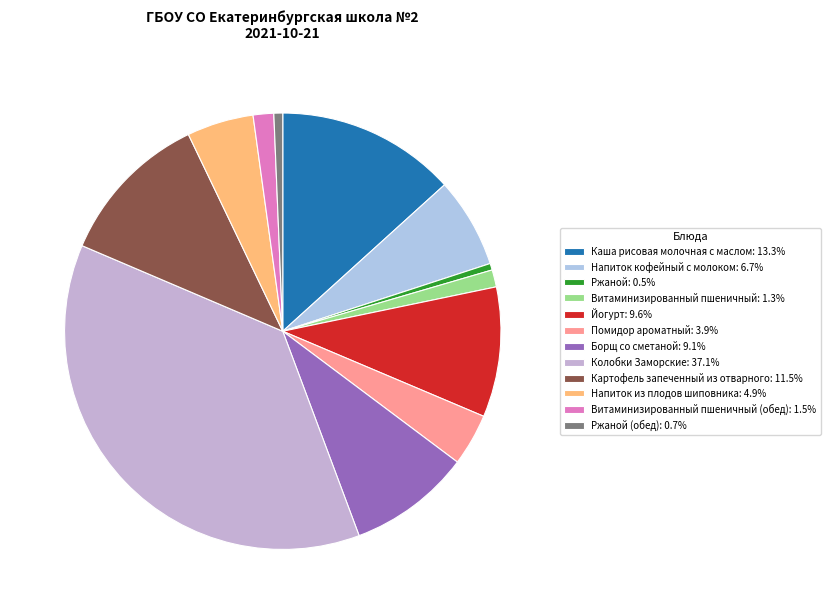

To the nearest percent, what is the average slice percentage?

8%